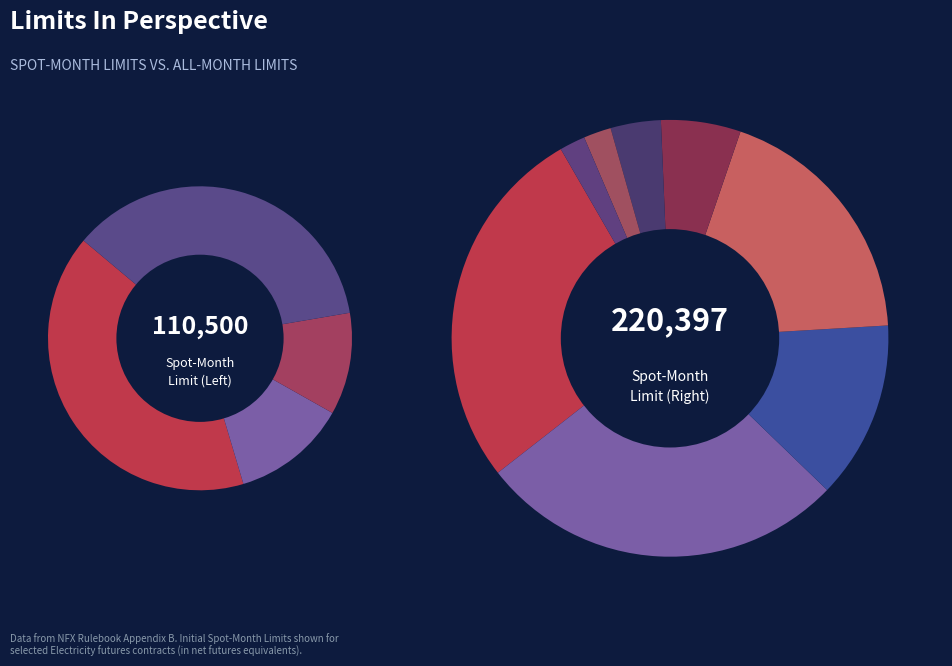

Does NDTQ account for over 50% of the chart?

No